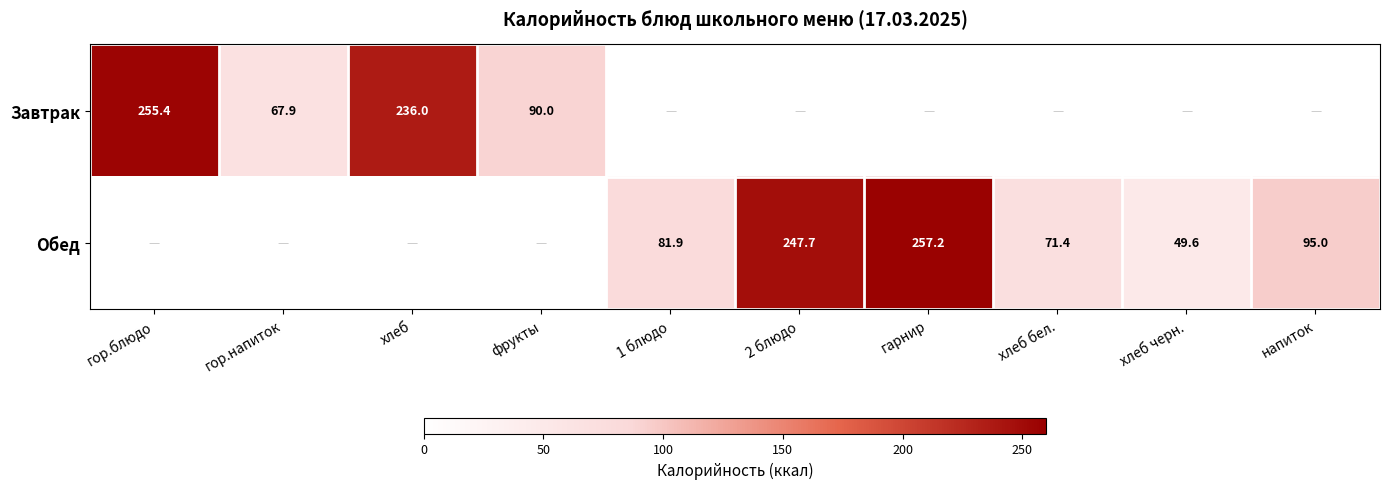

Is the value of Обед at гарнир greater than the value of Завтрак at гор.блюдо?

Yes